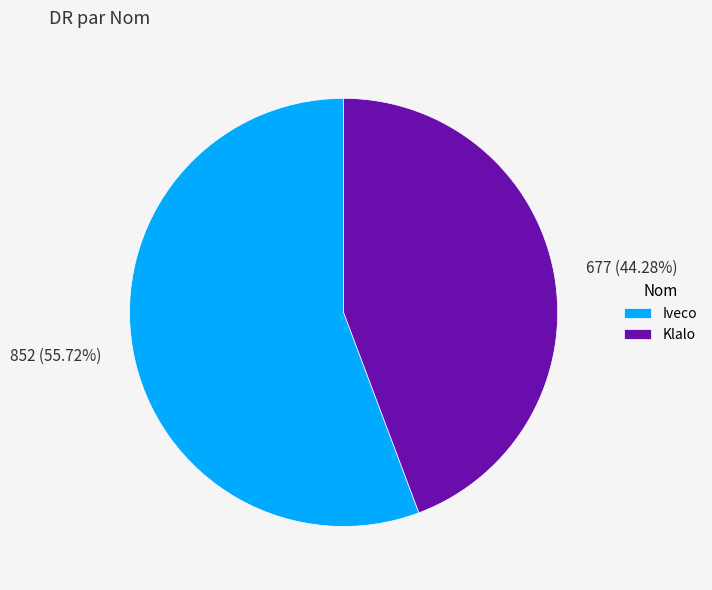

The Klalo slice represents 44% of the pie. True or false?

True